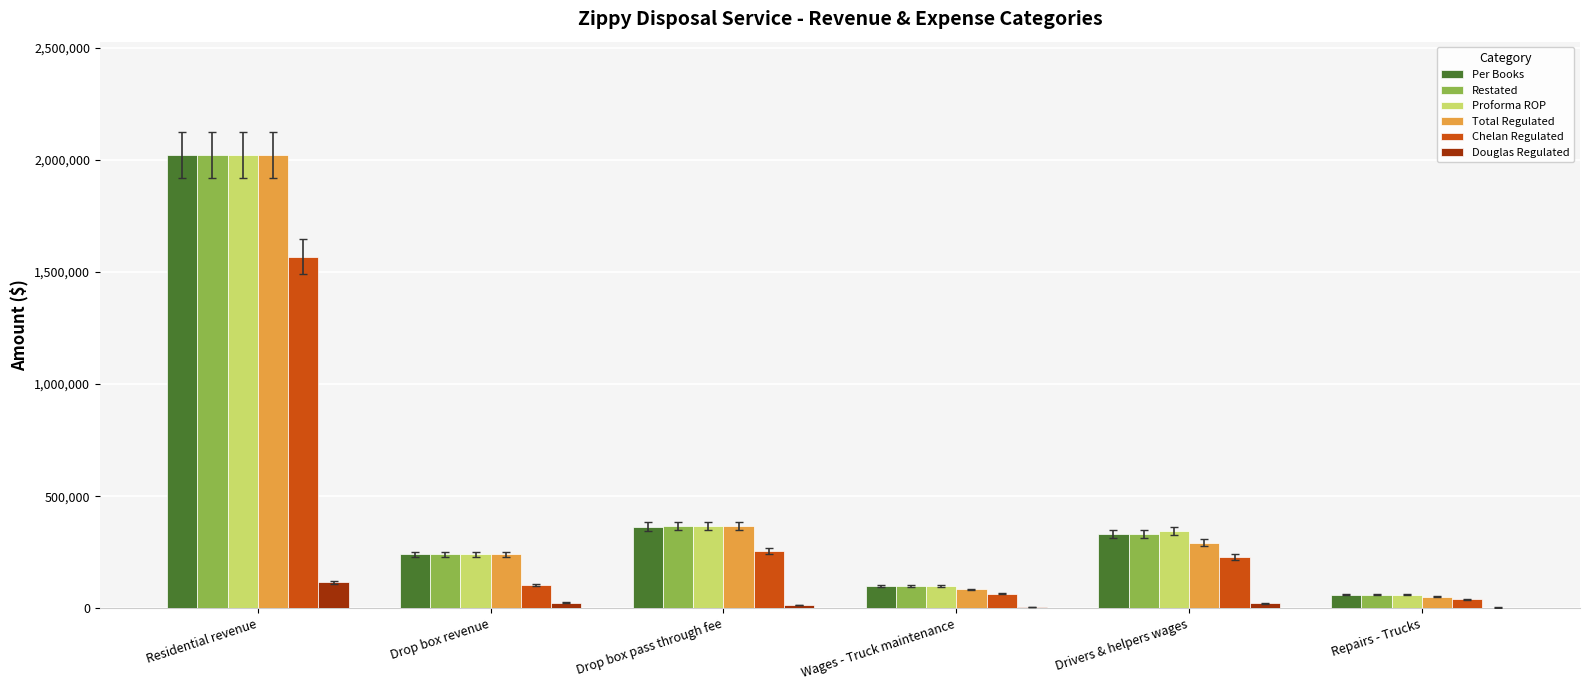

At which category is the sum across all series the highest?

Residential revenue